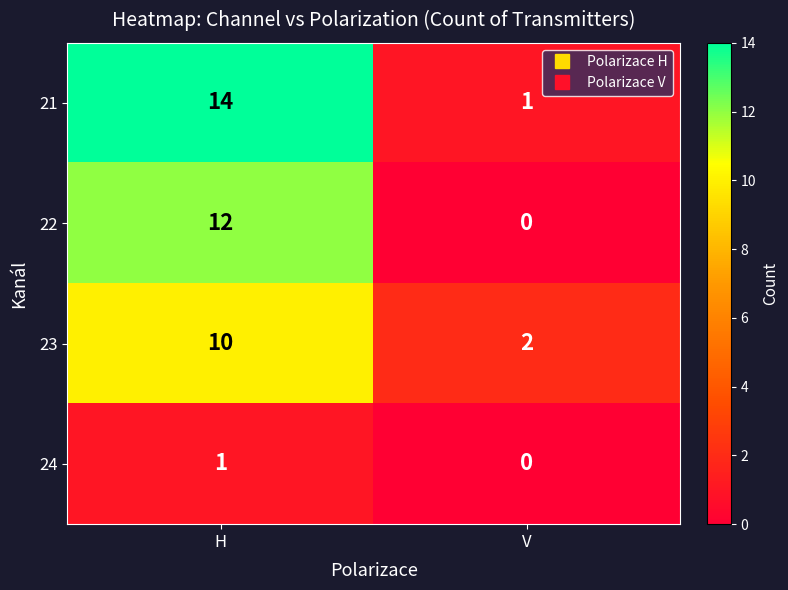

Is it true that 21 equals 14 at H?

True